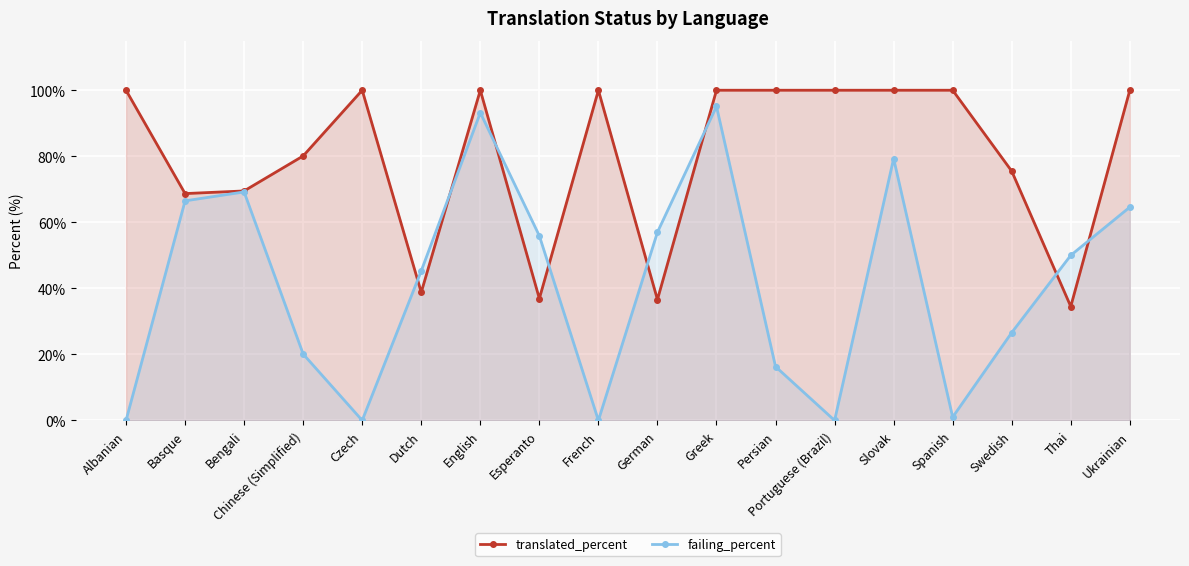

In translated_percent, how many points are lower than both neighbors (excluding endpoints)?

5